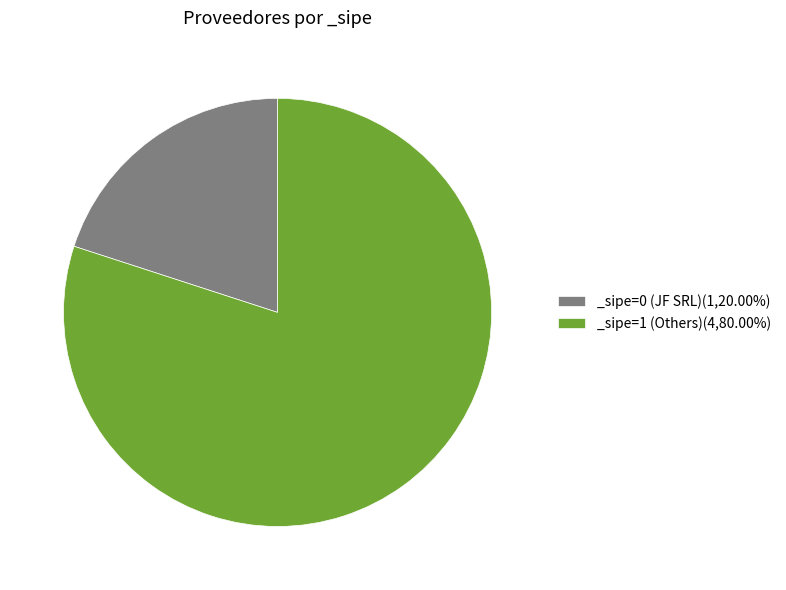

Do _sipe=1 (Others)(4,80.00%) and _sipe=0 (JF SRL)(1,20.00%) together represent more than half of the pie?

Yes